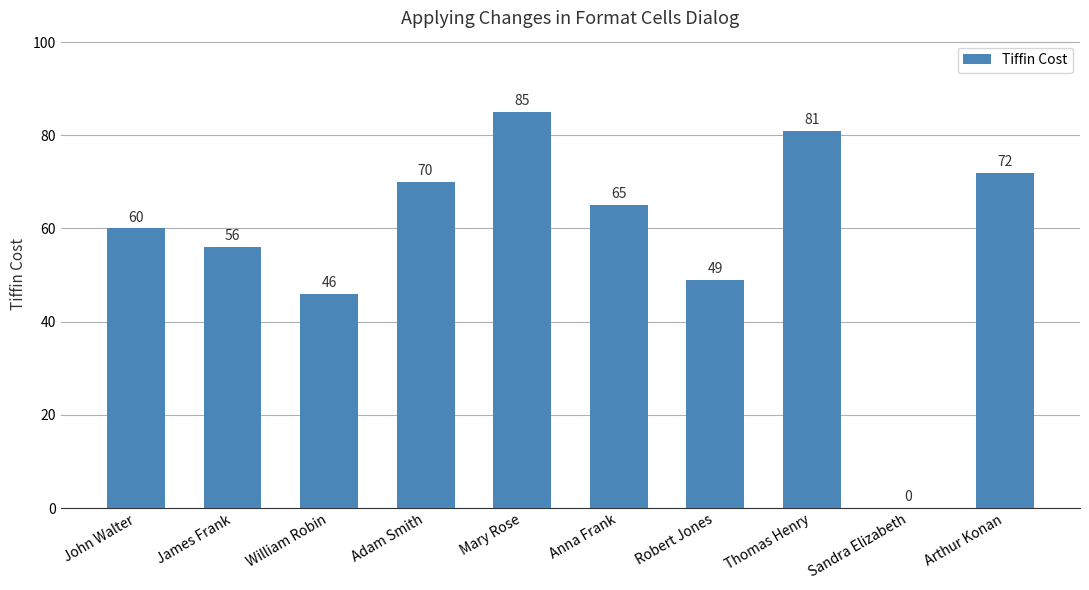

What is the maximum value shown in the chart?

85